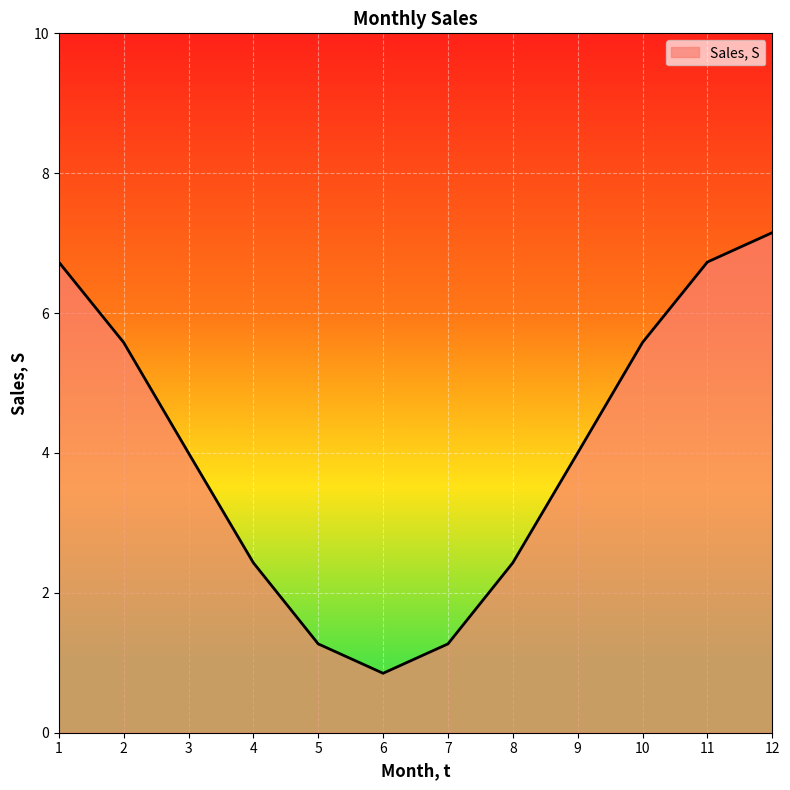

Does the chart have visible grid lines?

Yes